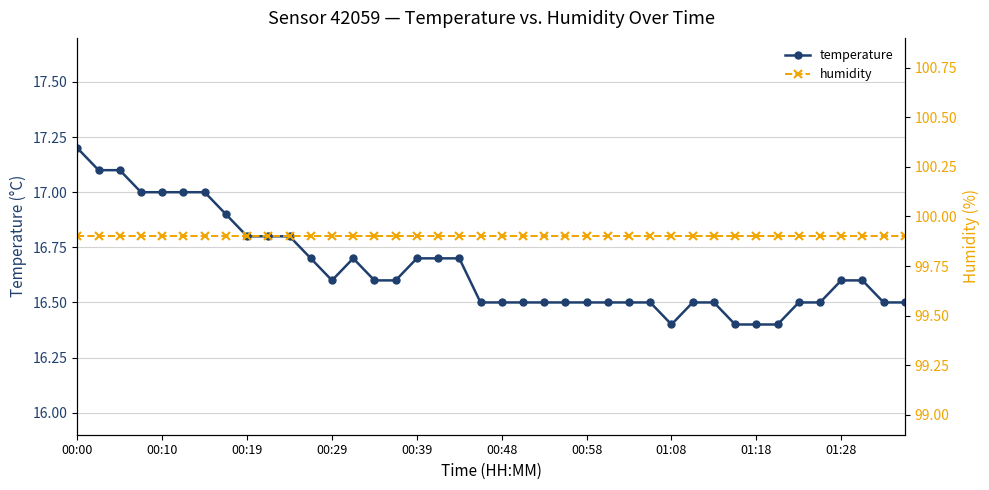

What are all the series names shown in the legend?

temperature, humidity